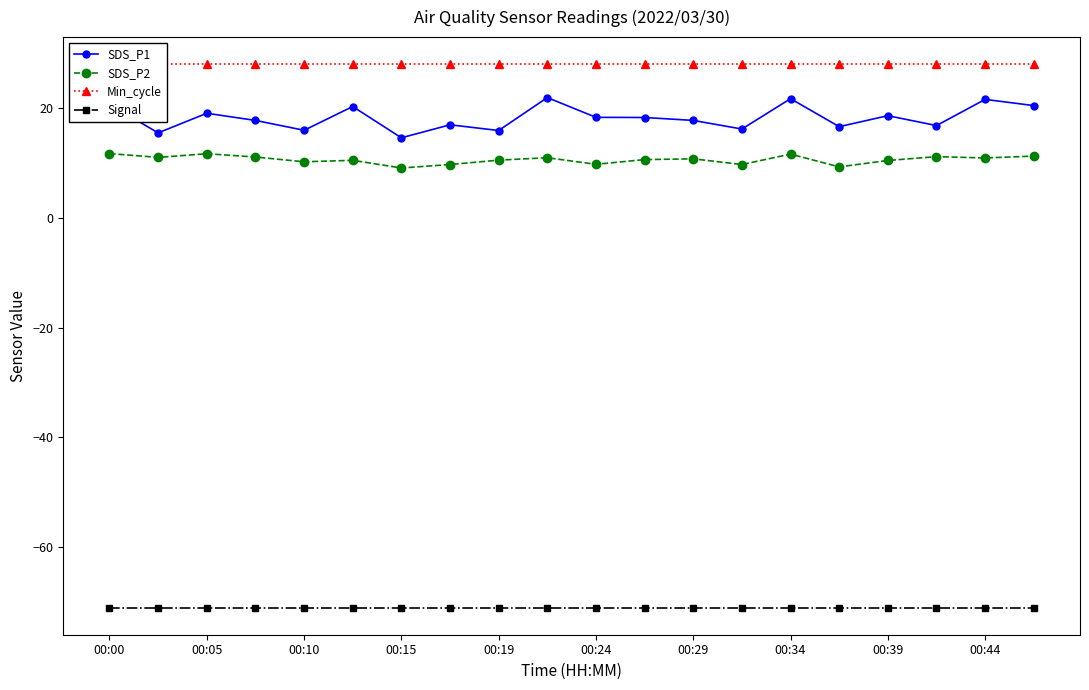

True or false: Signal and Min_cycle cross at least once.

False